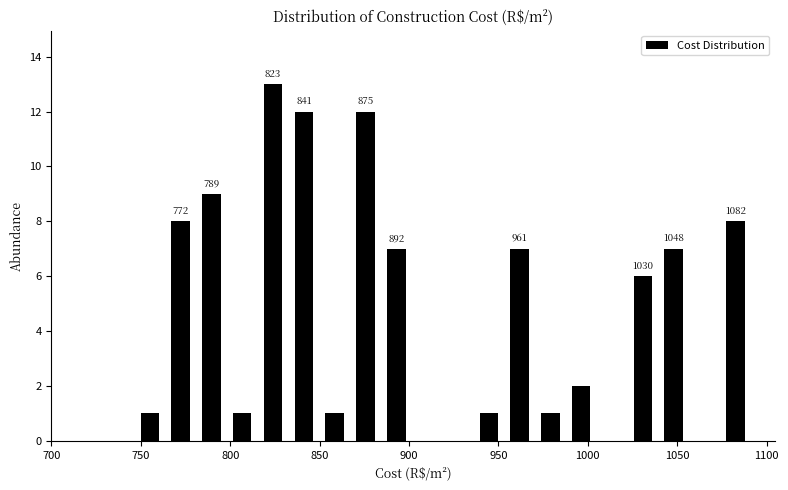

Read against the x-axis, roughly where is the centre of the tallest bar?

825